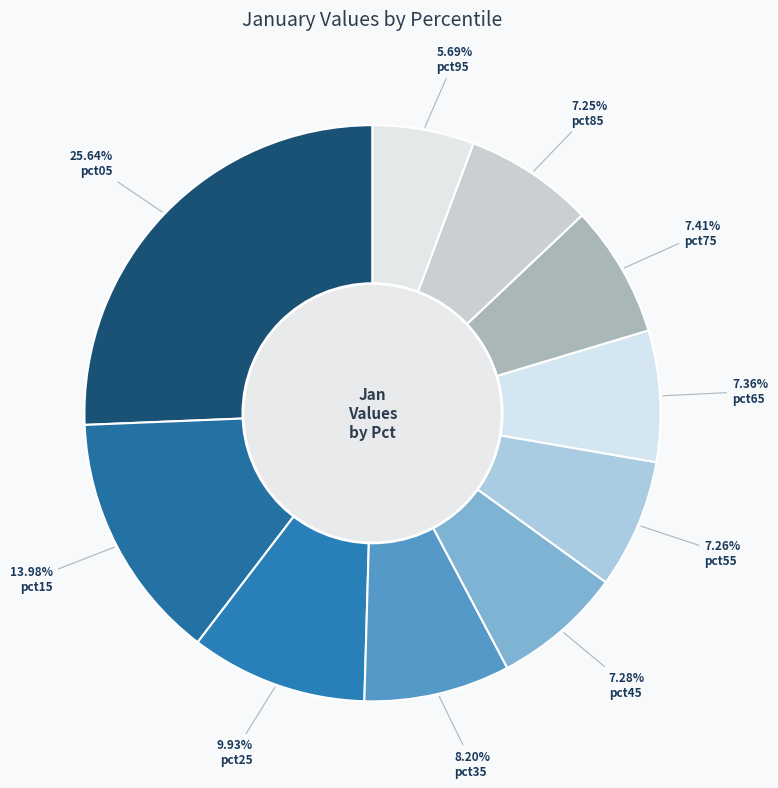

Which category has the biggest portion of the pie?

pct05